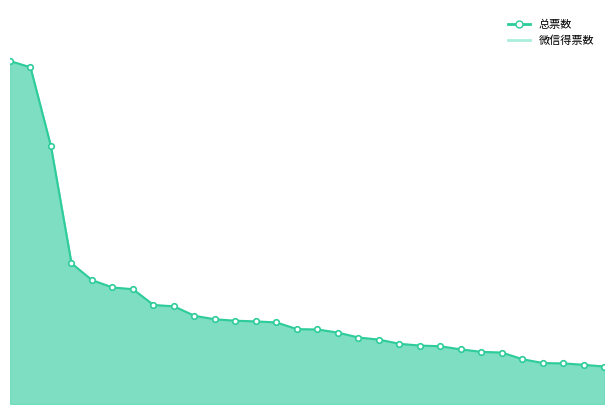

Rank the categories by value from lowest to highest.

29, 28, 27, 26, 25, 24, 23, 22, 21, 20, 19, 18, 17, 16, 15, 14, 13, 12, 11, 10, 9, 8, 7, 6, 5, 4, 3, 2, 1, 0